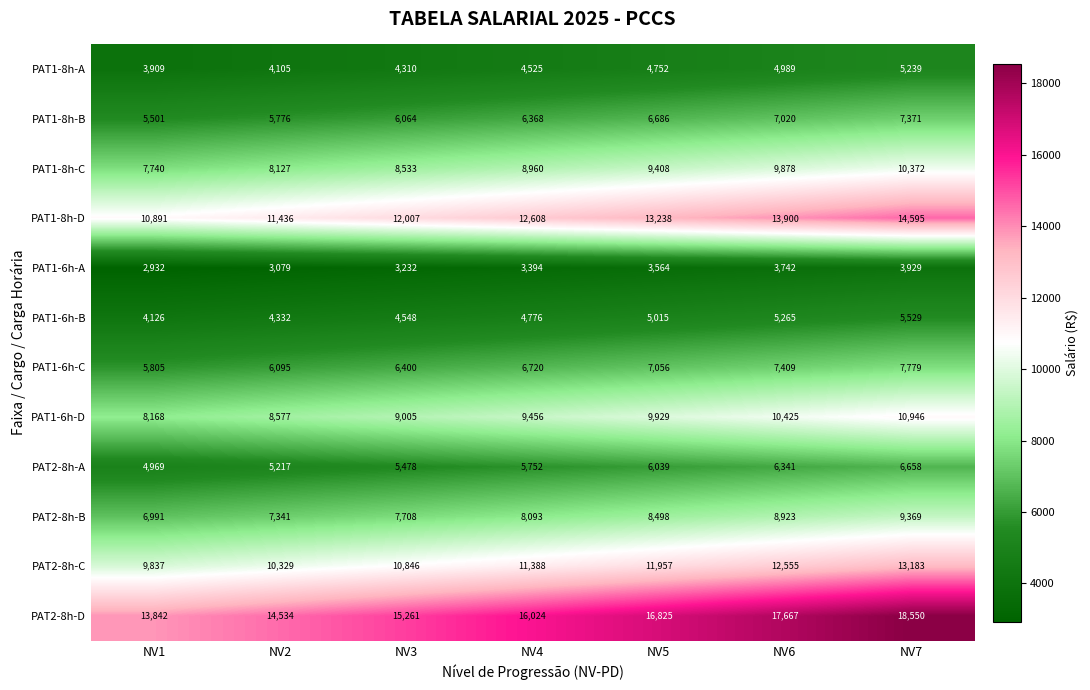

Which series has the widest spread of values?

PAT2-8h-D